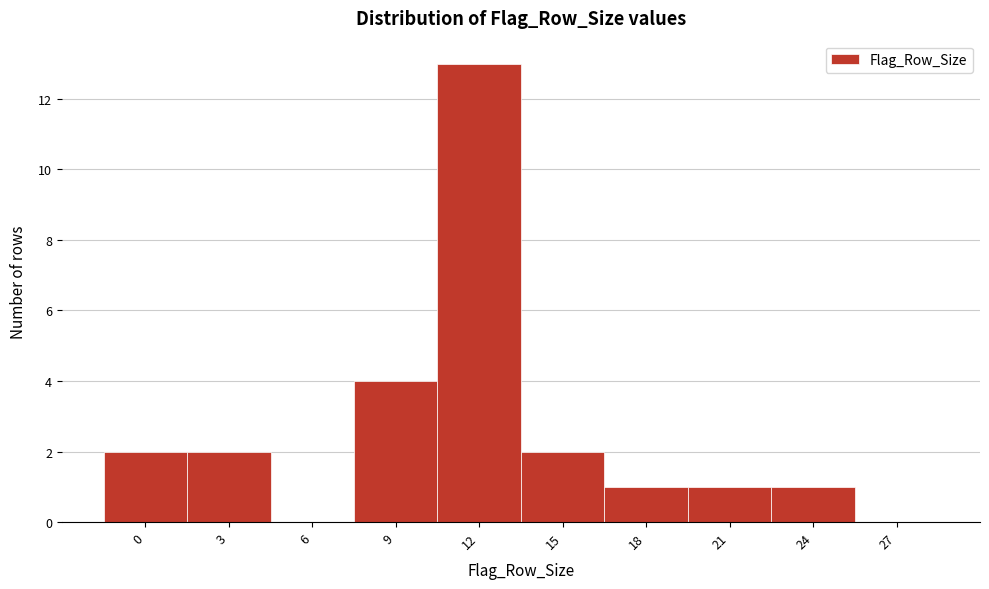

Reading left to right, extract all data points from this chart.

0=2	3=2	6=0	9=4	12=13	15=2	18=1	21=1	24=1	27=0